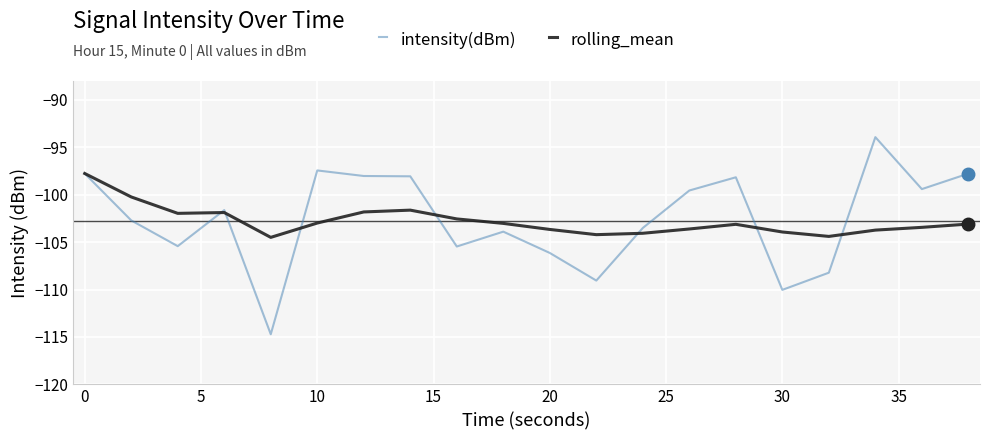

Which series has the largest range (max minus min)?

intensity(dBm)